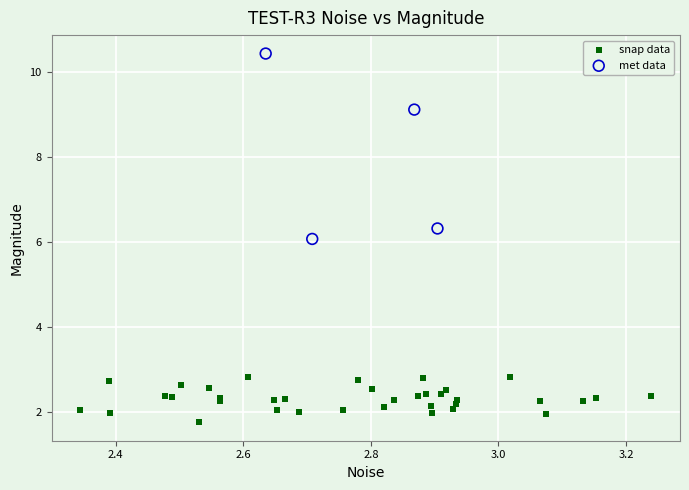

What are all the series names shown in the legend?

snap data, met data